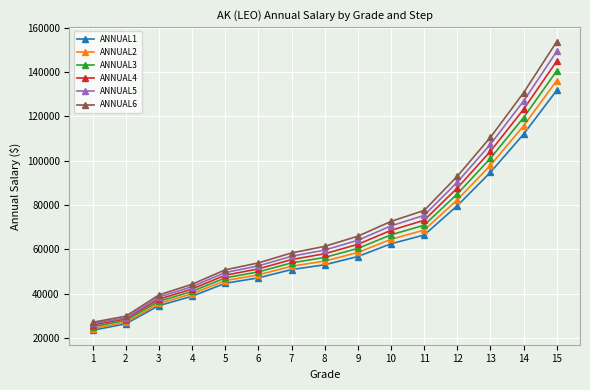

What is the value of the ANNUAL3 point at the 1st from the left?

25123